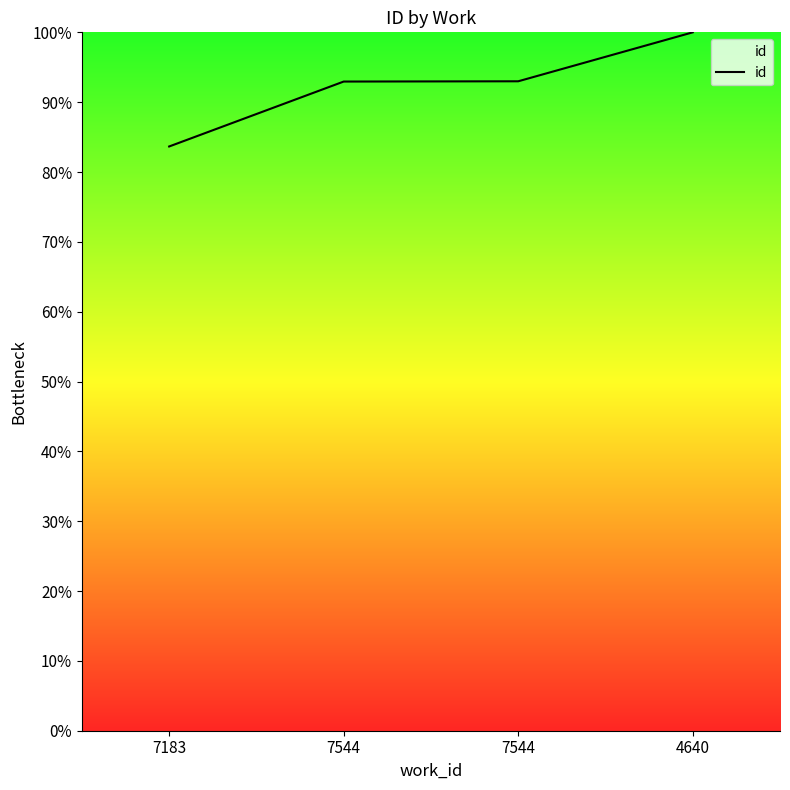

True or false: the data has more than 1 interior local peaks.

False